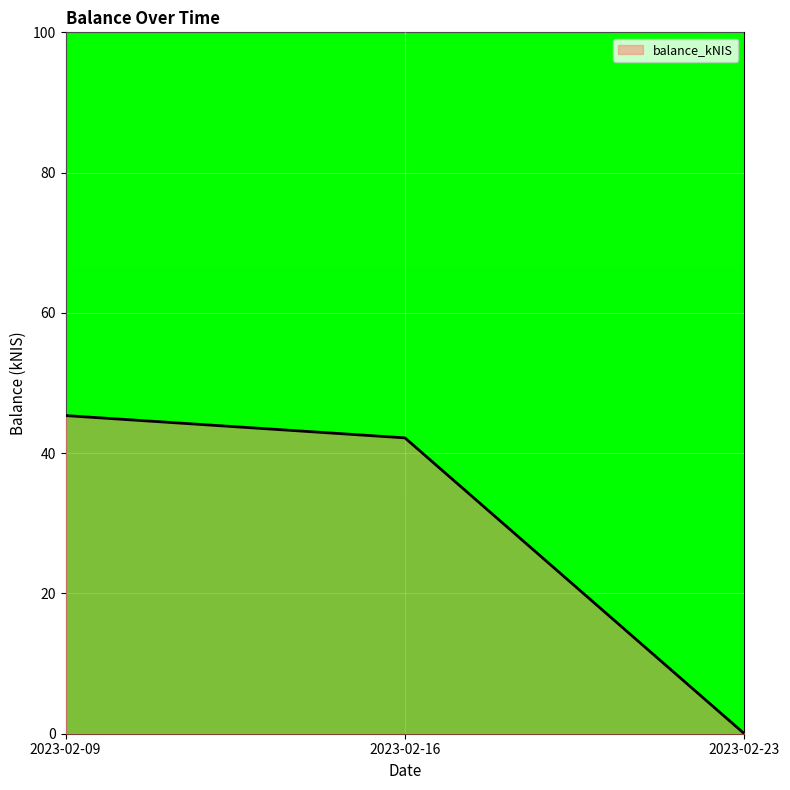

Reading left to right, list all the values displayed in this chart.

2023-02-09=45.4	2023-02-16=42.2	2023-02-23=0.0